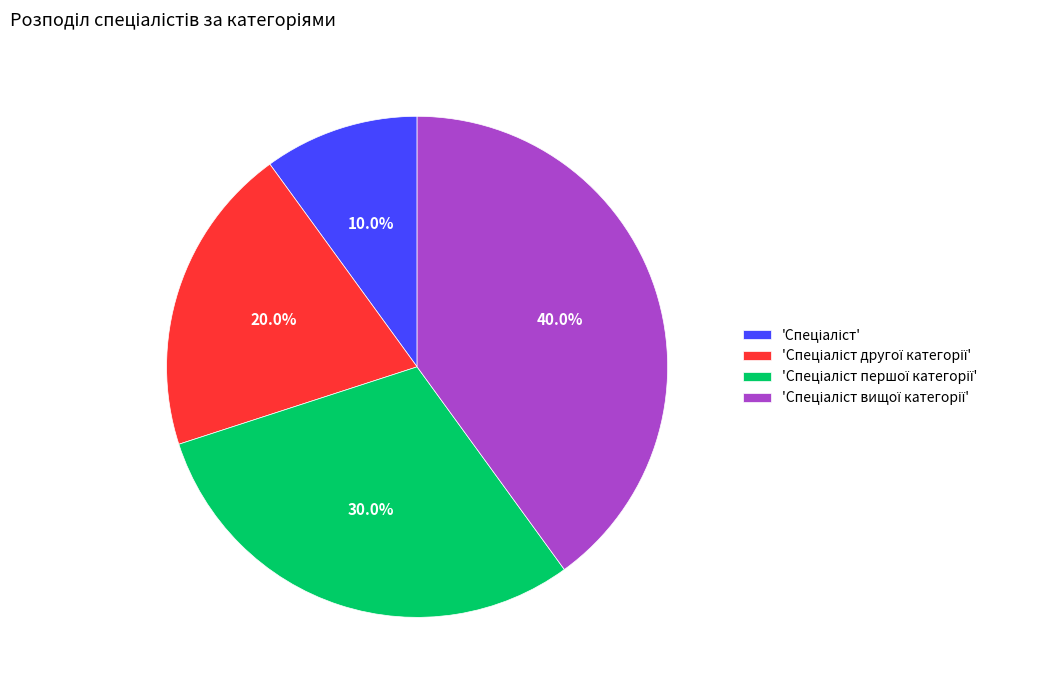

Does any single category account for the majority?

No